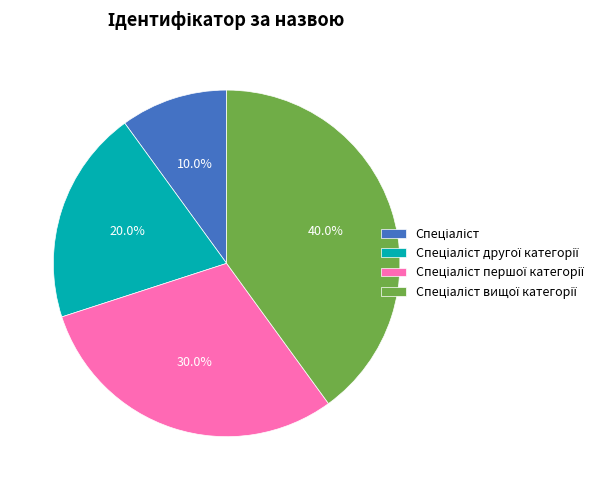

Is there any slice that represents more than half of the pie?

No